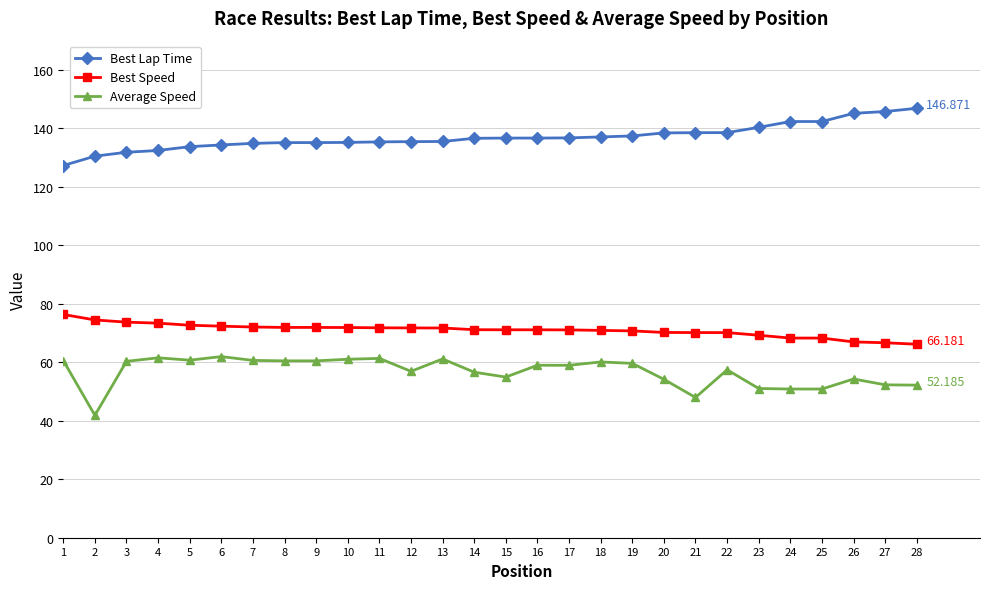

What is the value of the Best Lap Time point at the 4th from the left?

132.4